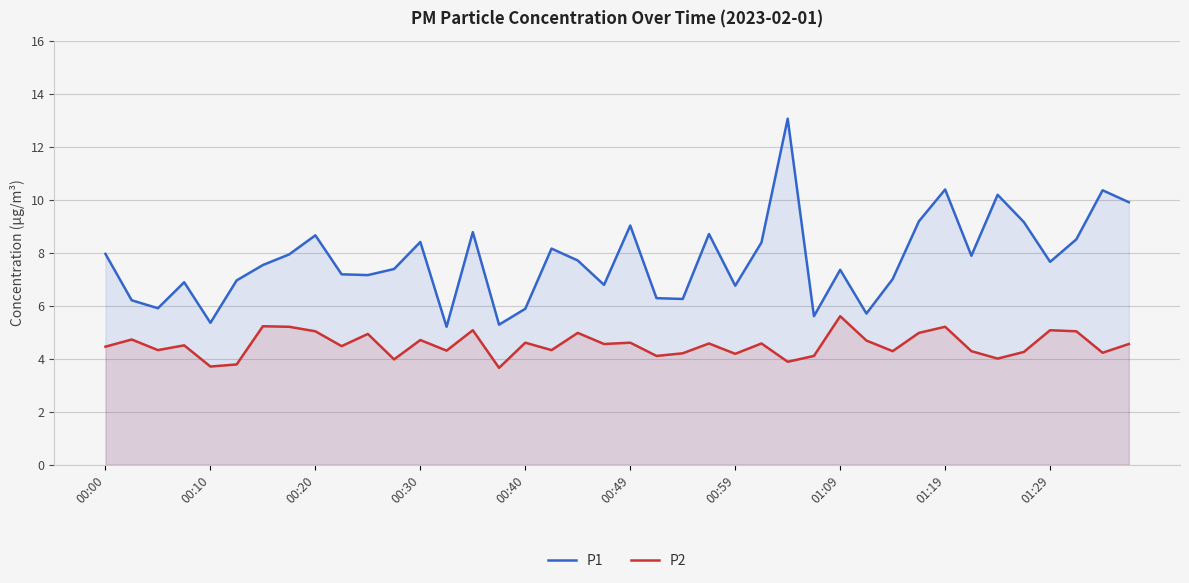

What is the lowest value of the P2 series?

3.6